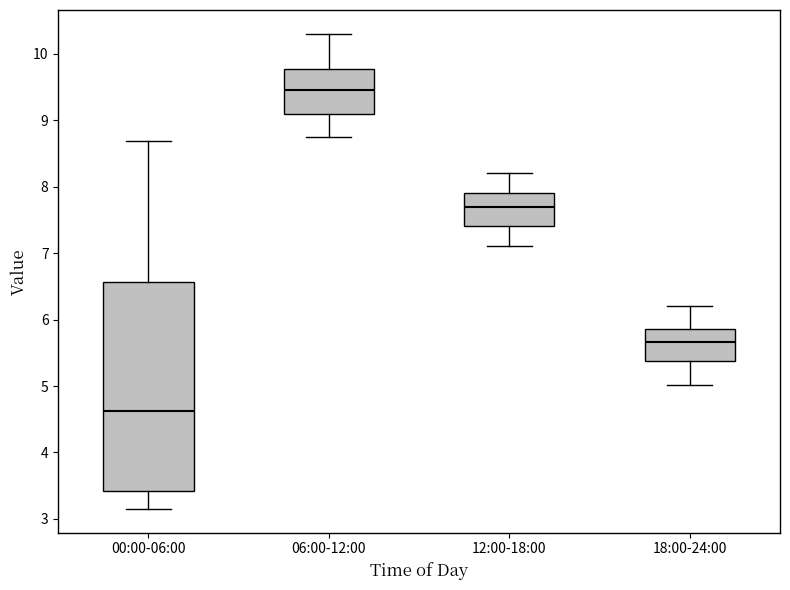

Reading left to right, transcribe this box plot: for each box, give where its median line is, the range the box spans, and where its two whiskers end, as read against the y-axis. The values are not printed on the chart, so give them approximately, as read against the axis.

00:00-06:00: median 4.6, box 3.4 to 6.6, whiskers 3.2 to 8.7
06:00-12:00: median 9.5, box 9.1 to 9.8, whiskers 8.8 to 10.3
12:00-18:00: median 7.7, box 7.4 to 7.9, whiskers 7.1 to 8.2
18:00-24:00: median 5.7, box 5.4 to 5.9, whiskers 5.0 to 6.2